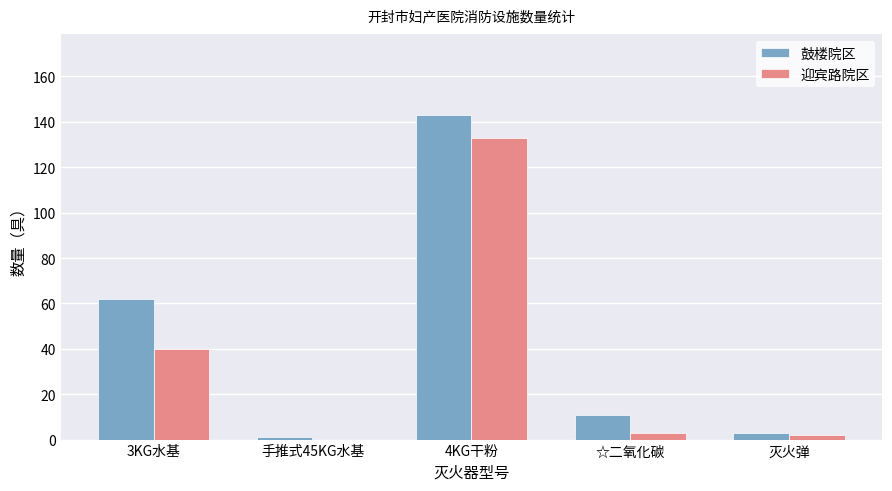

Reading left to right, list all the values displayed in this chart.

鼓楼院区: 3KG水基=62	手推式45KG水基=1	4KG干粉=143	☆二氧化碳=11	灭火弹=3
迎宾路院区: 3KG水基=40	手推式45KG水基=0	4KG干粉=133	☆二氧化碳=3	灭火弹=2